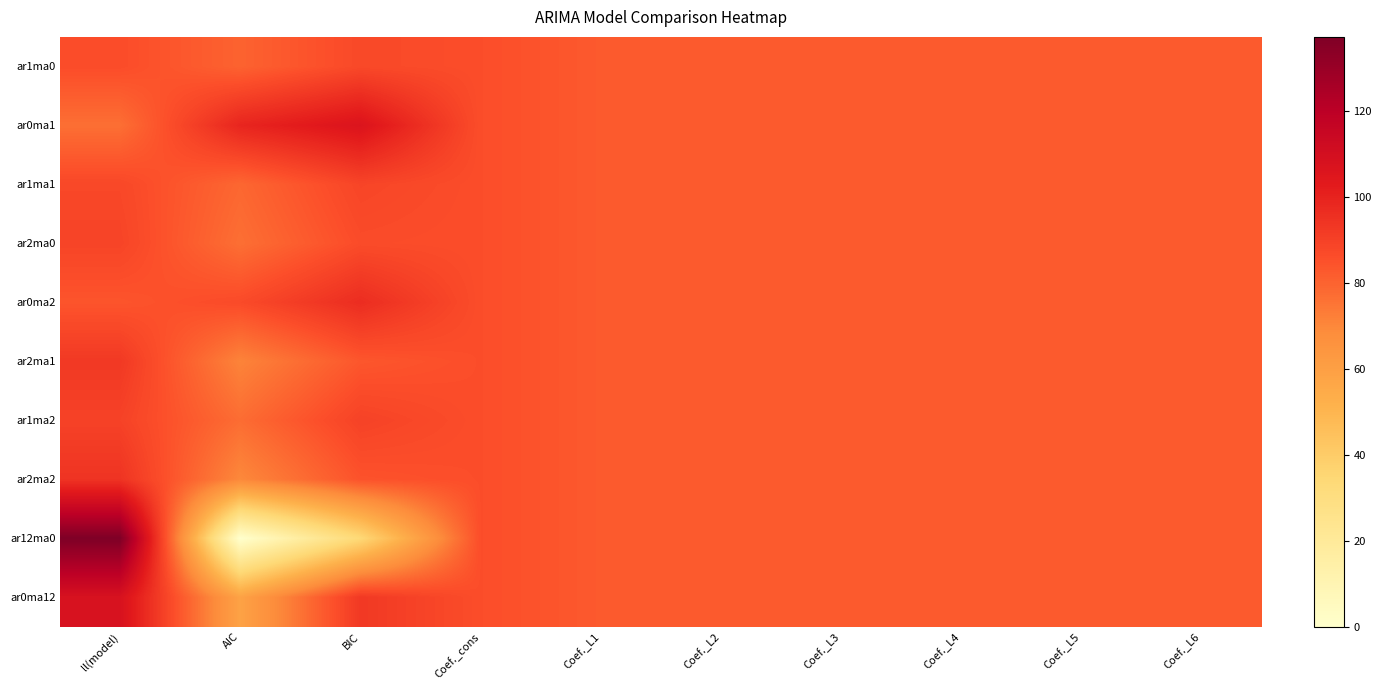

Reading right to left, what are all the values shown in this chart?

ar1ma0: Coef._L6=82.2	Coef._L5=82.2	Coef._L4=82.1	Coef._L3=82.1	Coef._L2=82.2	Coef._L1=82.4	Coef._cons=85.9	BIC=87.4	AIC=80.1	ll(model)=86.2
ar0ma1: Coef._L6=82.2	Coef._L5=82.2	Coef._L4=82.1	Coef._L3=82.1	Coef._L2=82.2	Coef._L1=82.4	Coef._cons=85.9	BIC=106.3	AIC=99.0	ll(model)=76.7
ar1ma1: Coef._L6=82.2	Coef._L5=82.2	Coef._L4=82.1	Coef._L3=82.1	Coef._L2=82.2	Coef._L1=82.4	Coef._cons=85.9	BIC=88.6	AIC=78.9	ll(model)=87.8
ar2ma0: Coef._L6=82.2	Coef._L5=82.2	Coef._L4=82.1	Coef._L3=82.1	Coef._L2=82.2	Coef._L1=82.4	Coef._cons=85.9	BIC=86.5	AIC=76.7	ll(model)=88.9
ar0ma2: Coef._L6=82.2	Coef._L5=82.2	Coef._L4=82.1	Coef._L3=82.1	Coef._L2=82.2	Coef._L1=82.4	Coef._cons=85.9	BIC=96.5	AIC=86.8	ll(model)=83.8
ar2ma1: Coef._L6=82.2	Coef._L5=82.2	Coef._L4=82.1	Coef._L3=82.1	Coef._L2=82.2	Coef._L1=82.4	Coef._cons=85.9	BIC=83.3	AIC=71.2	ll(model)=92.7
ar1ma2: Coef._L6=82.2	Coef._L5=82.2	Coef._L4=82.1	Coef._L3=82.1	Coef._L2=82.2	Coef._L1=82.4	Coef._cons=85.9	BIC=89.6	AIC=77.4	ll(model)=89.5
ar2ma2: Coef._L6=82.2	Coef._L5=82.2	Coef._L4=82.1	Coef._L3=82.1	Coef._L2=82.2	Coef._L1=82.4	Coef._cons=85.9	BIC=84.4	AIC=69.8	ll(model)=94.3
ar12ma0: Coef._L6=82.2	Coef._L5=82.2	Coef._L4=82.1	Coef._L3=82.1	Coef._L2=82.2	Coef._L1=82.4	Coef._cons=85.9	BIC=34.0	AIC=0.0	ll(model)=137.2
ar0ma12: Coef._L6=82.2	Coef._L5=82.2	Coef._L4=82.1	Coef._L3=82.1	Coef._L2=82.2	Coef._L1=82.4	Coef._cons=85.9	BIC=92.7	AIC=58.6	ll(model)=107.9